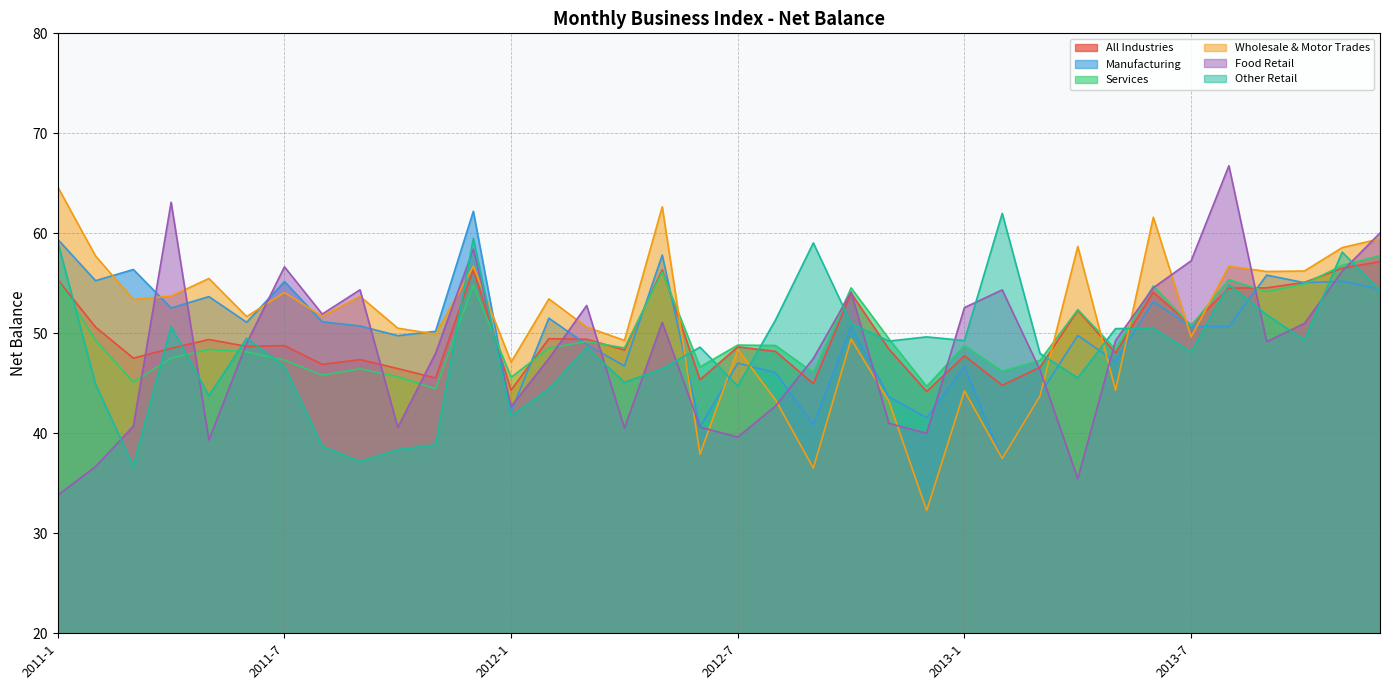

Which label corresponds to the largest value in the chart?

2013-8